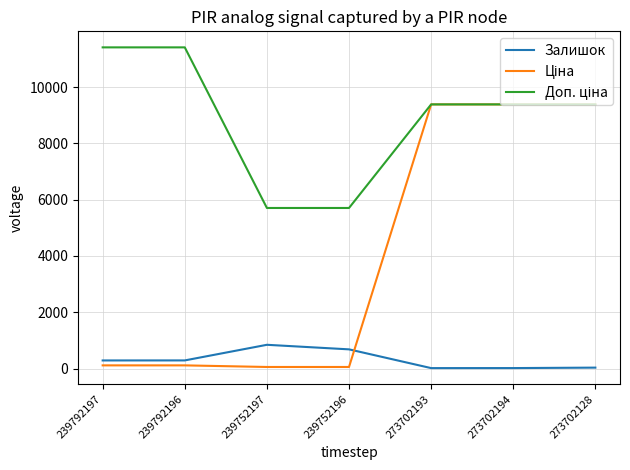

What is the maximum value shown in the chart?

11410.0